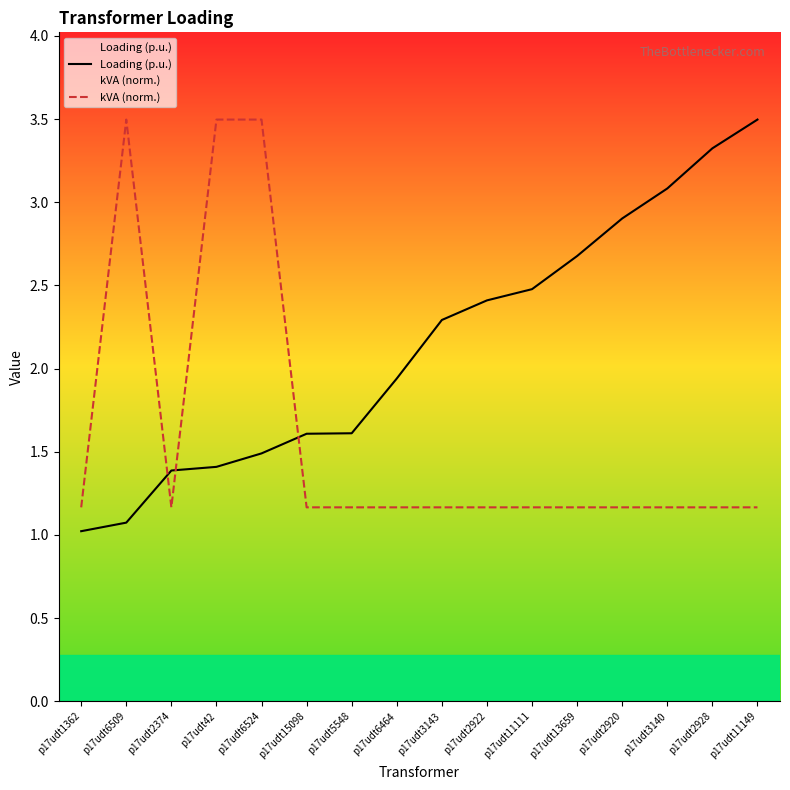

Is the value of Loading (p.u.) at p17udt1362 greater than the value of kVA (norm.) at p17udt11111?

No